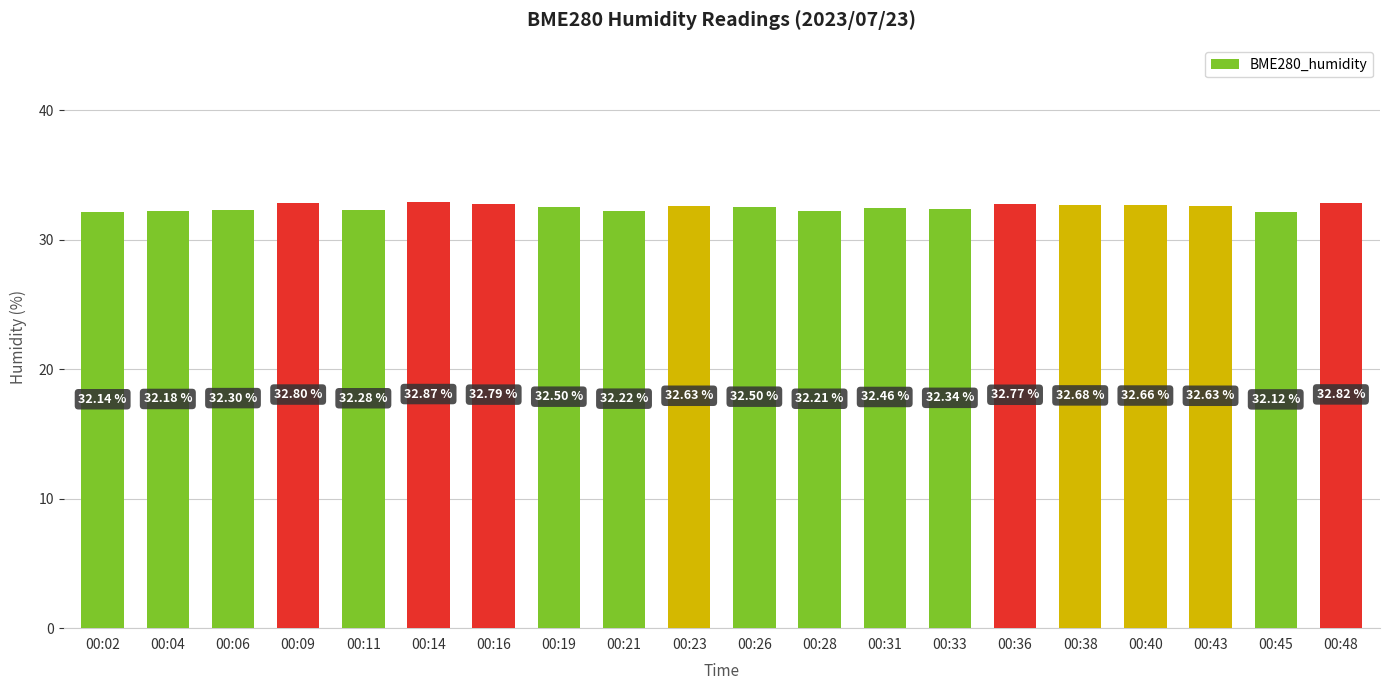

What is the sum of the values at 00:09 and 00:40?

65.5